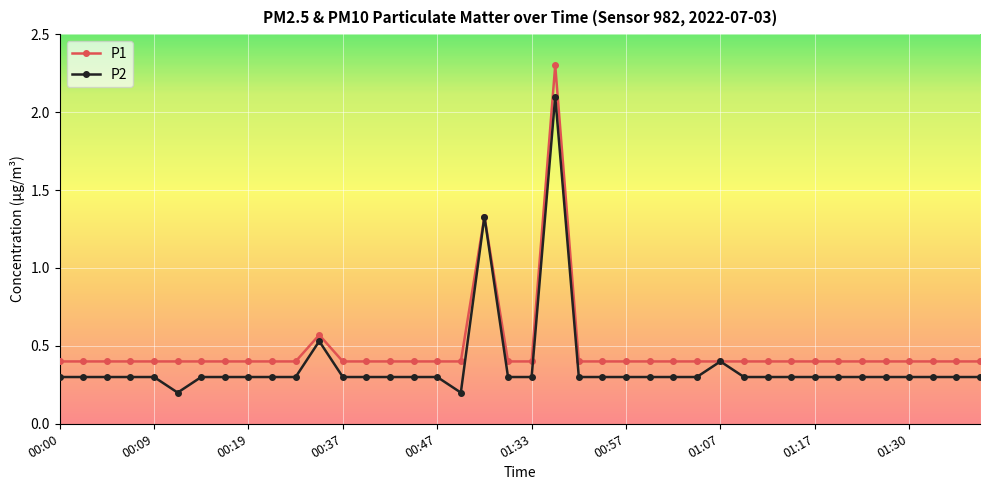

Count the P1 values in the range 0 to 1.

38